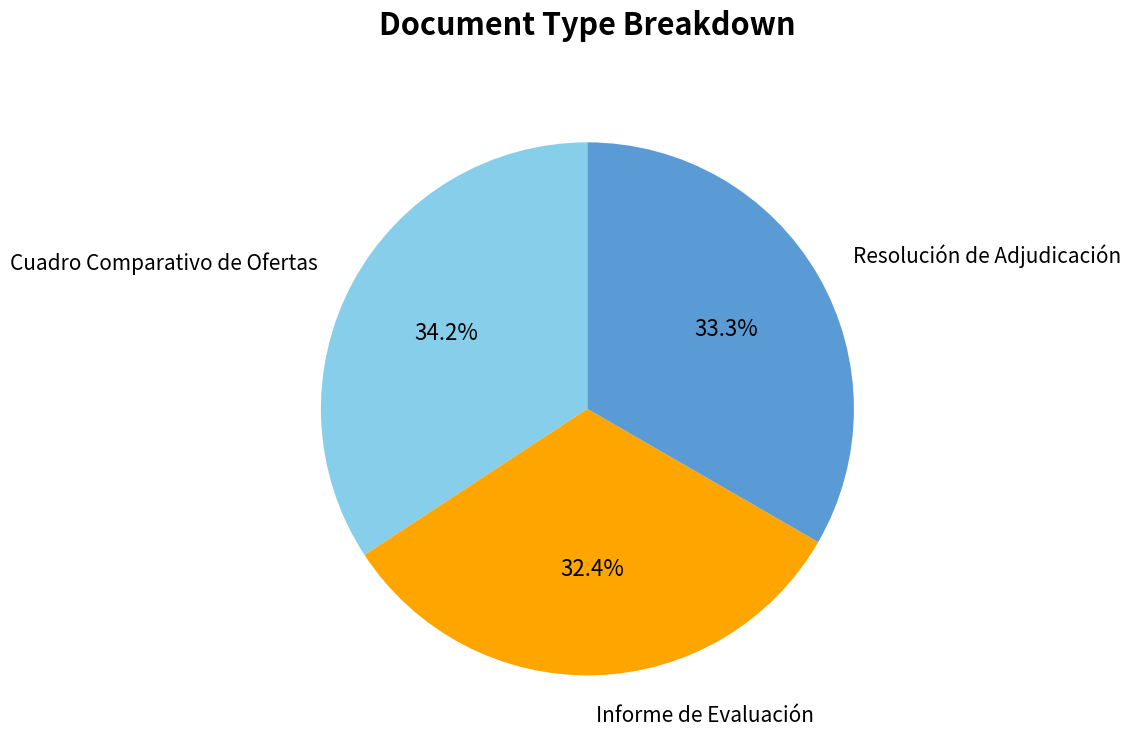

Is there any slice that represents more than half of the pie?

No